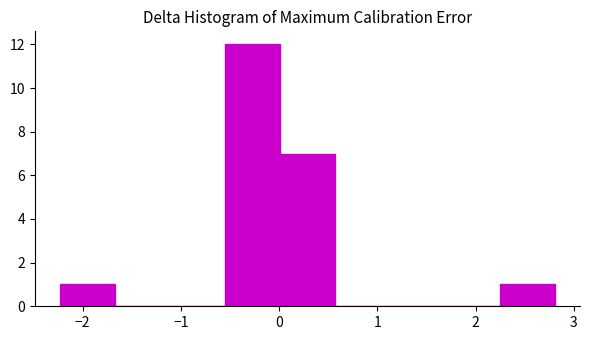

What is the height of the bar covering 0.0 to 0.6 on the x-axis? Neither the bar edges nor the heights are printed on the chart, so give them approximately, as read against the axes.

7